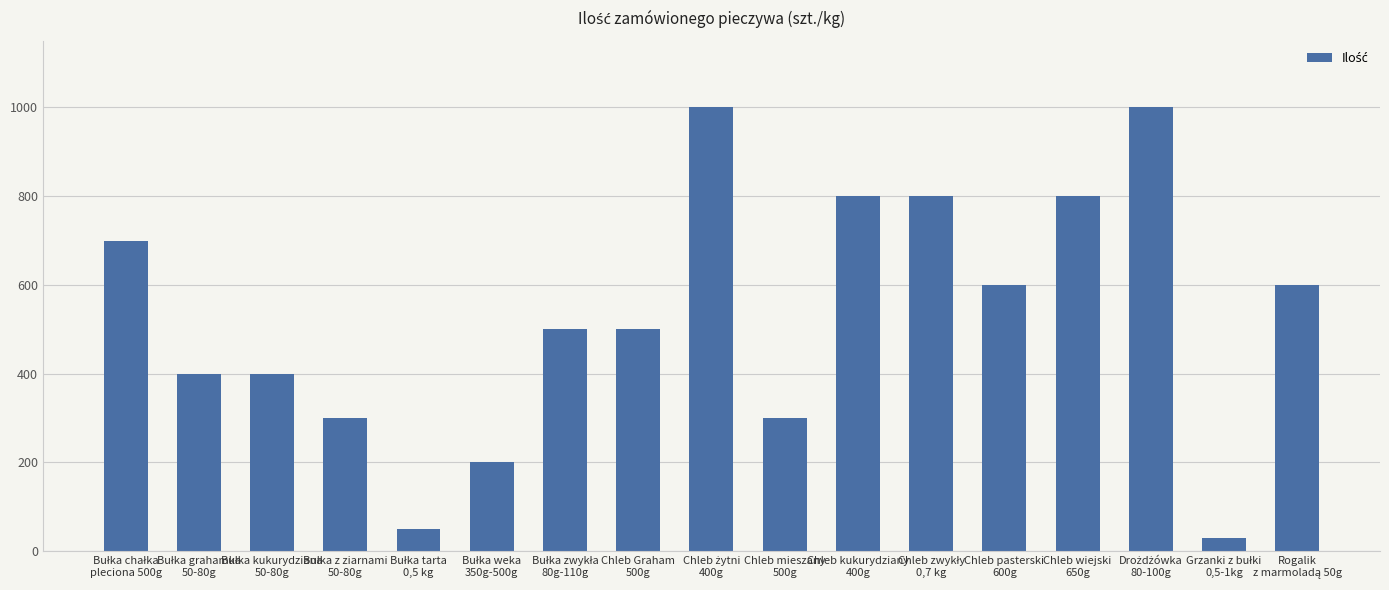

What is the value of the 10th bar from the left?

300